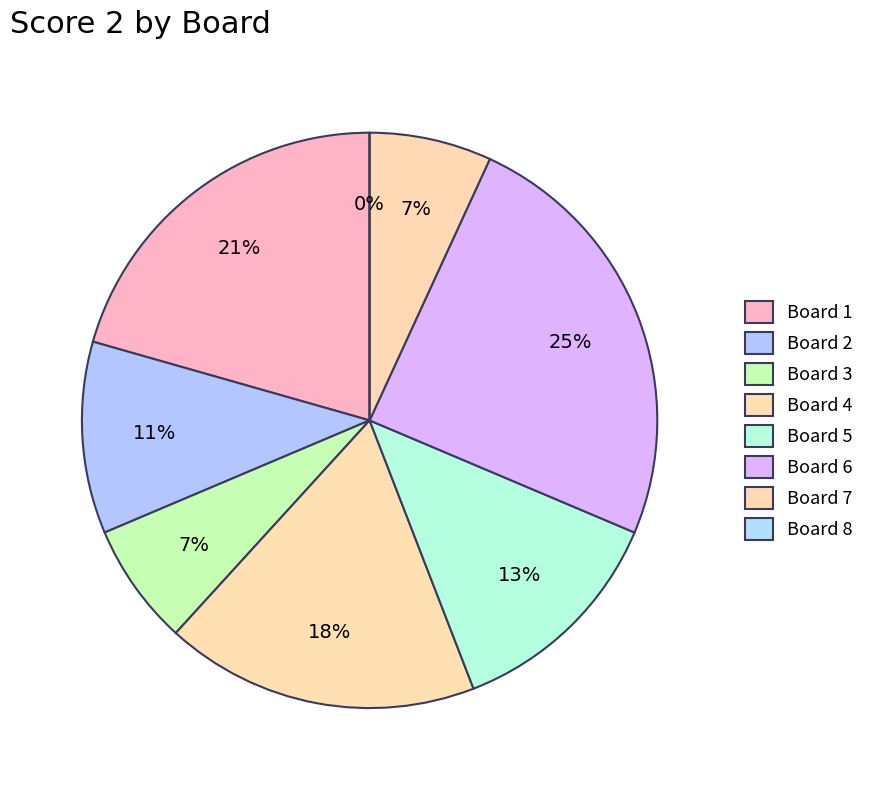

True or false: Board 7 accounts for 7% of the total.

True